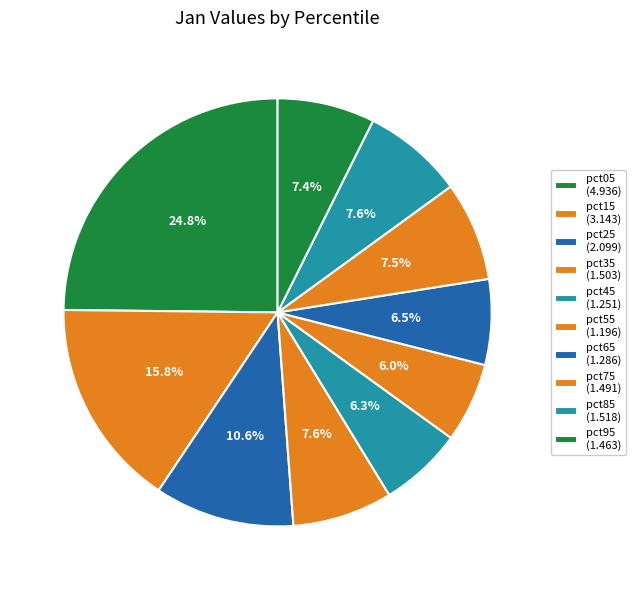

How much of the chart is everything except pct15?

84.2%